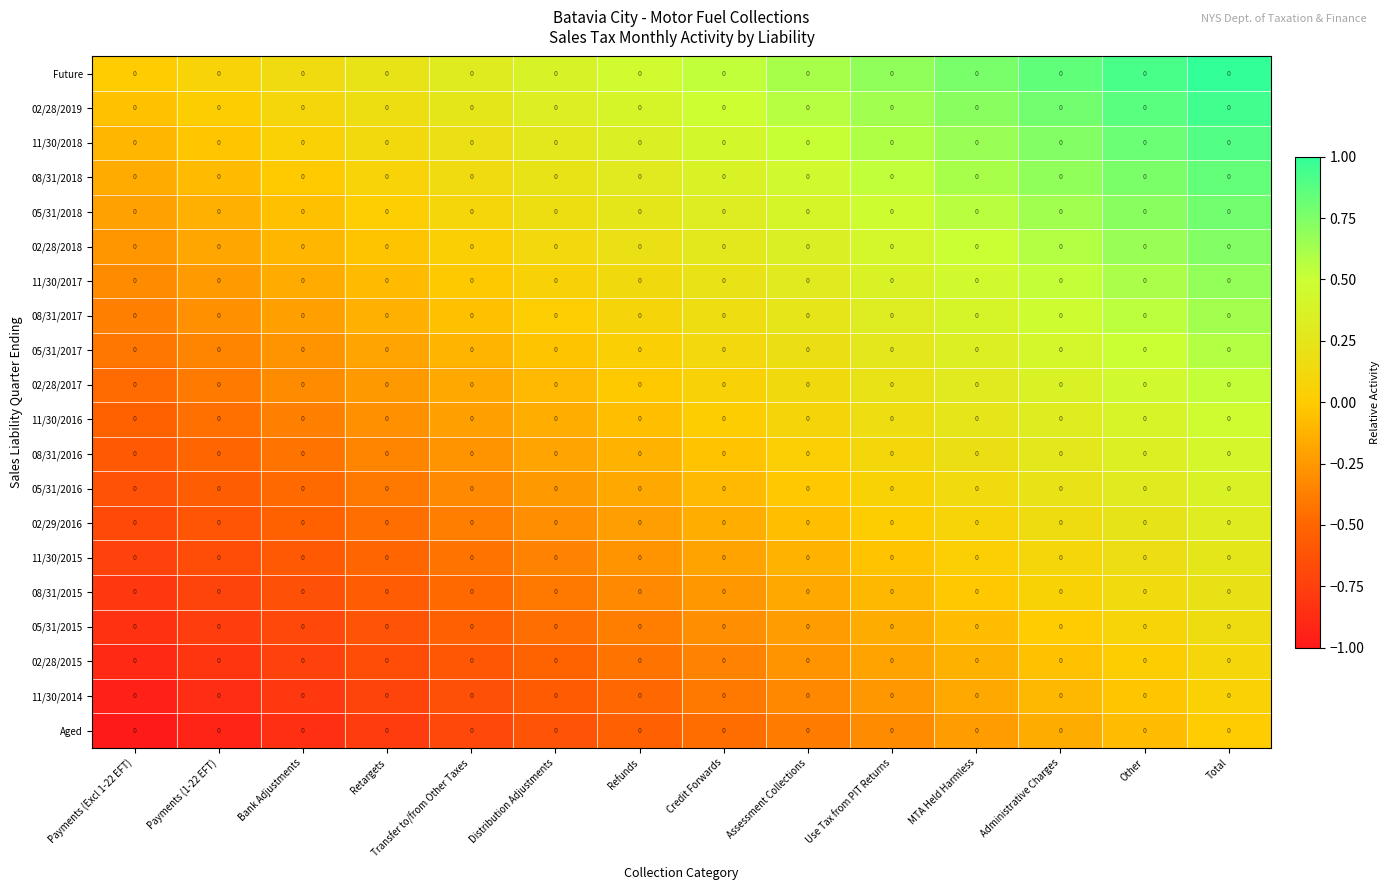

The value of 11/30/2015 at Refunds is -0.3. True or false?

True